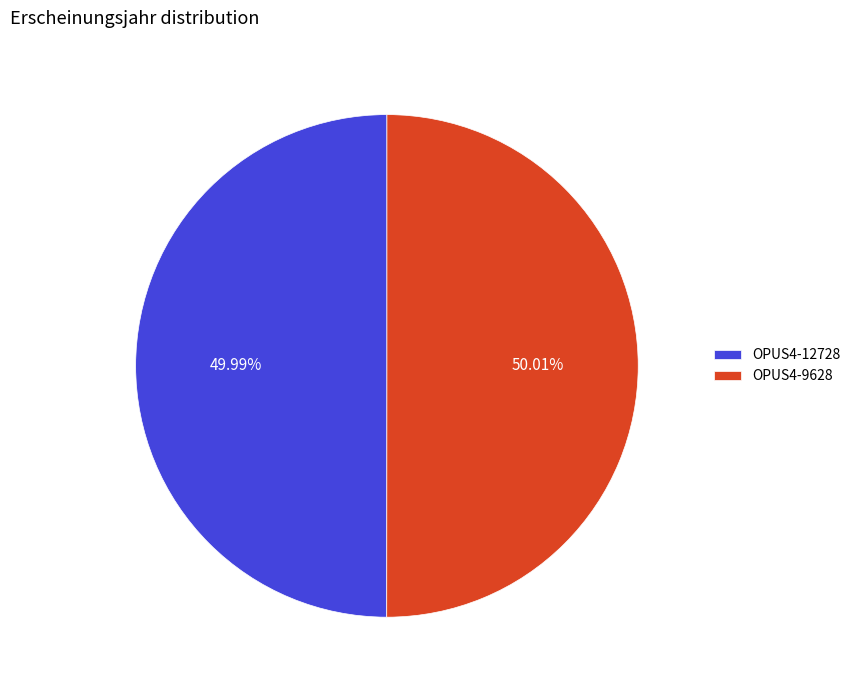

Is there a majority slice in this chart?

Yes